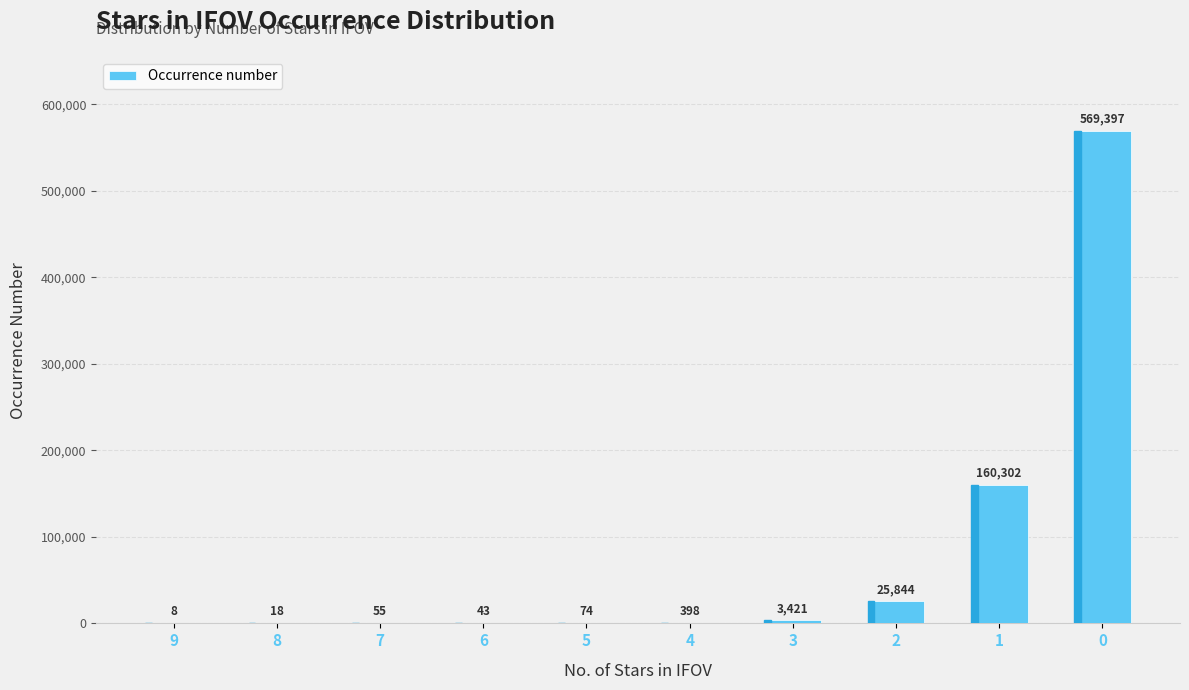

How many series are shown in this chart?

1